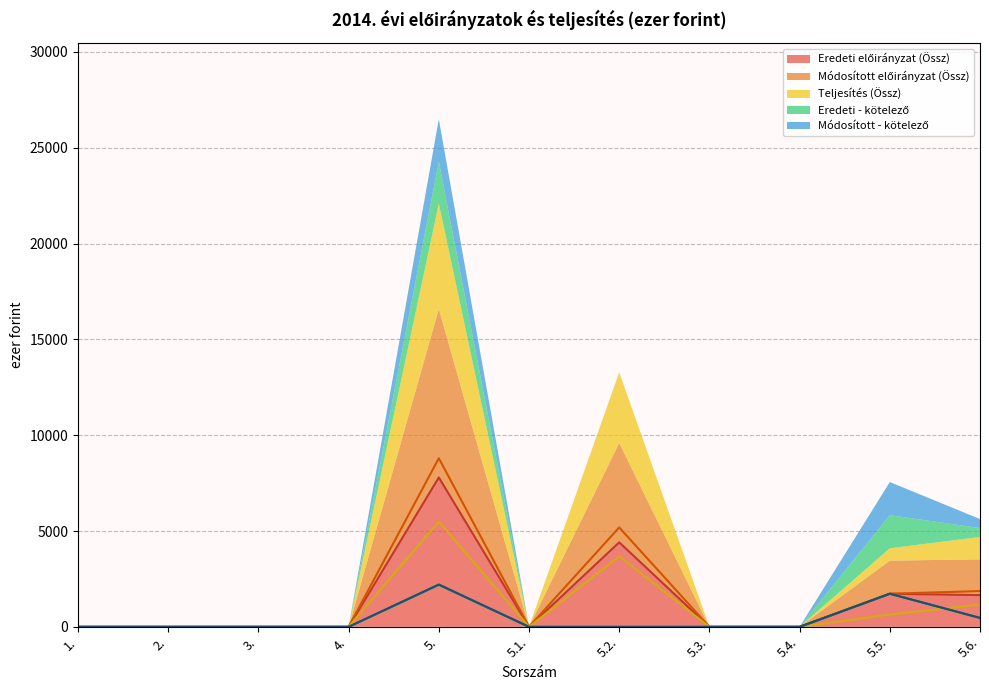

What is the maximum value for Módosított előirányzat (Össz)?

8797